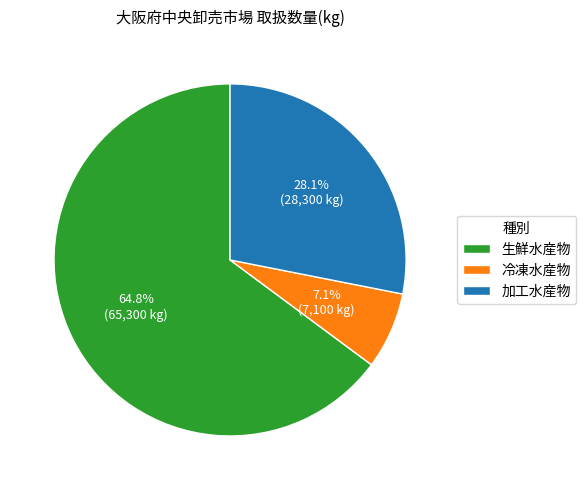

What percentage is the 加工水産物 slice, to the nearest percent?

28%